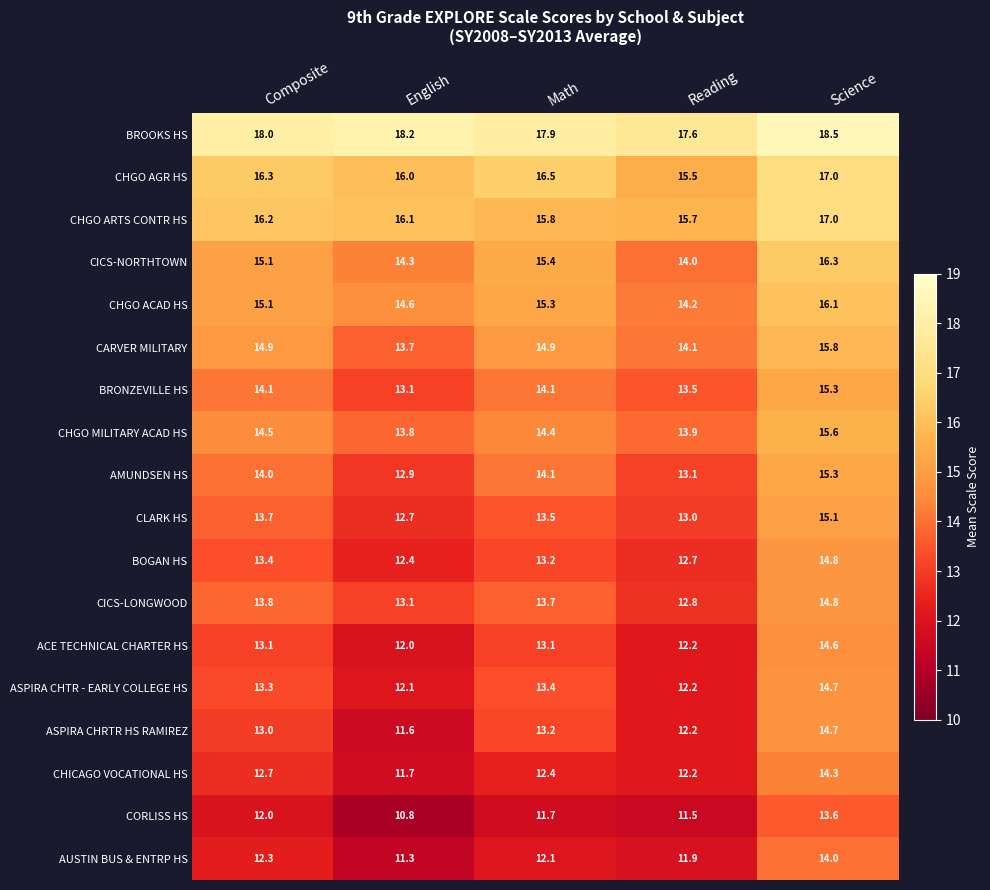

What is the spread (max minus min) of values at Science?

4.9